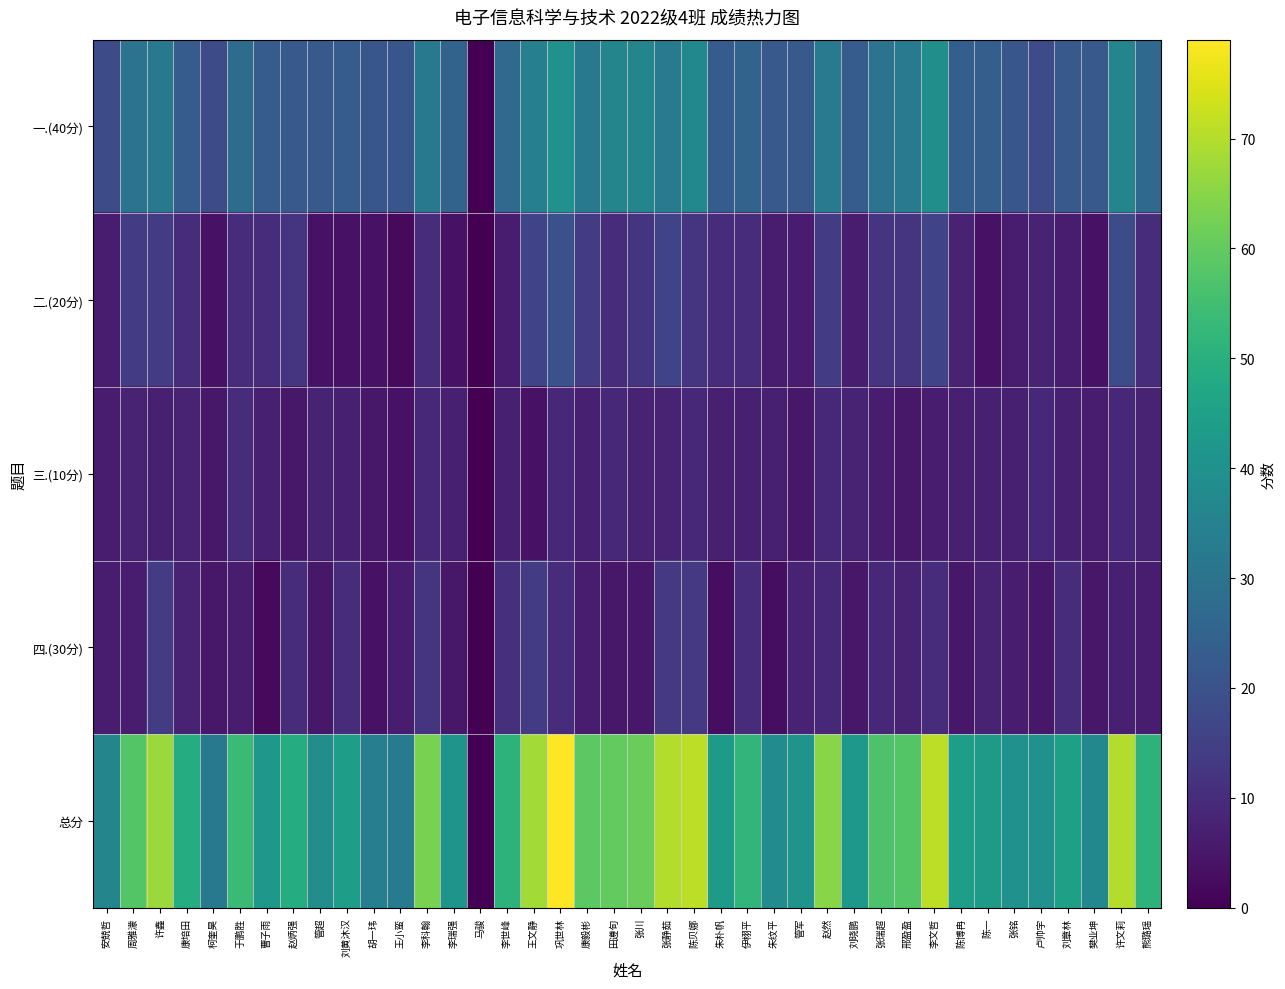

Rank the series at 巩世林 from lowest to highest value.

三.(10分), 四.(30分), 二.(20分), 一.(40分), 总分